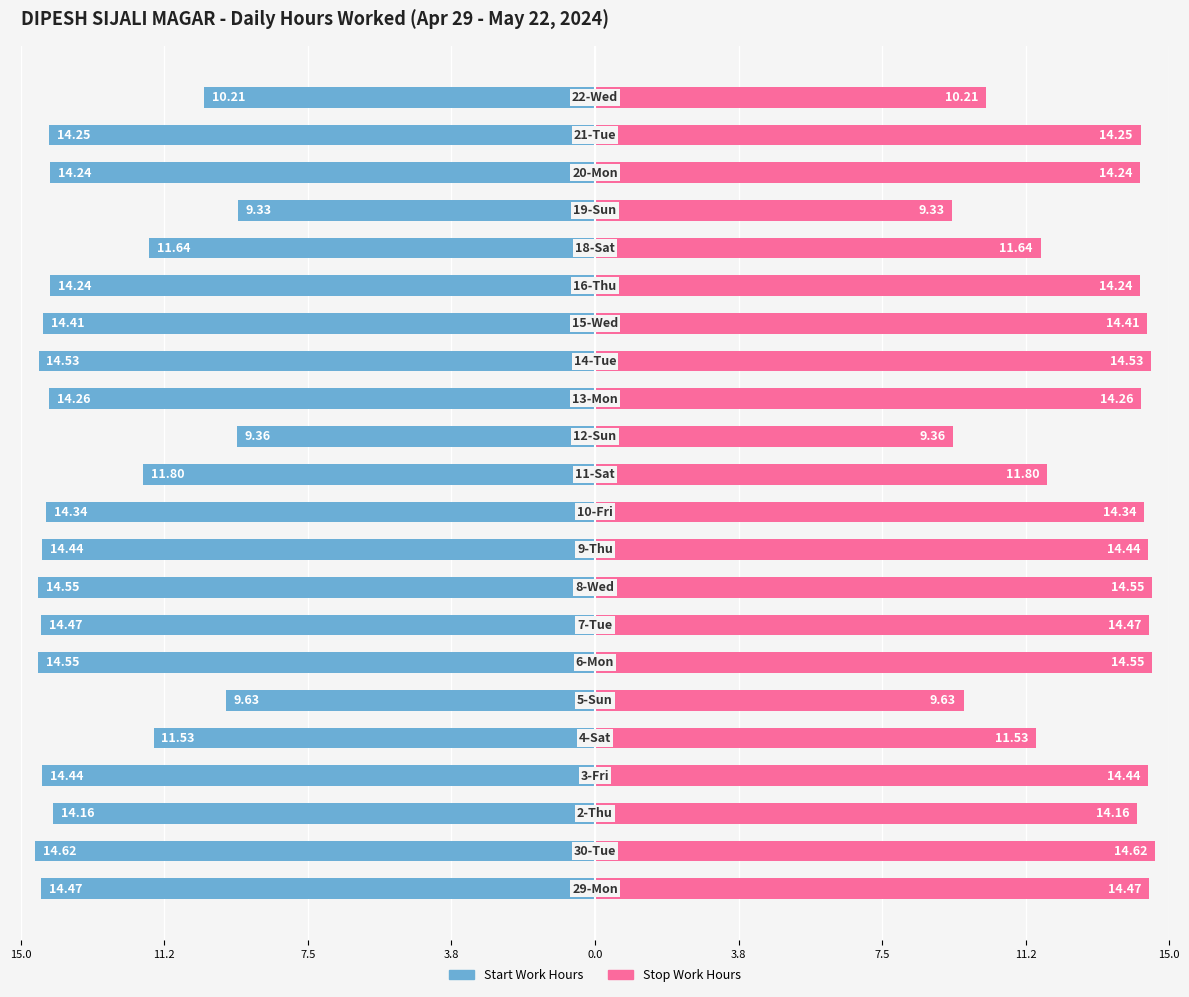

Rank the series by their maximum value, from highest to lowest.

Stop Work Hours, Start Work Hours